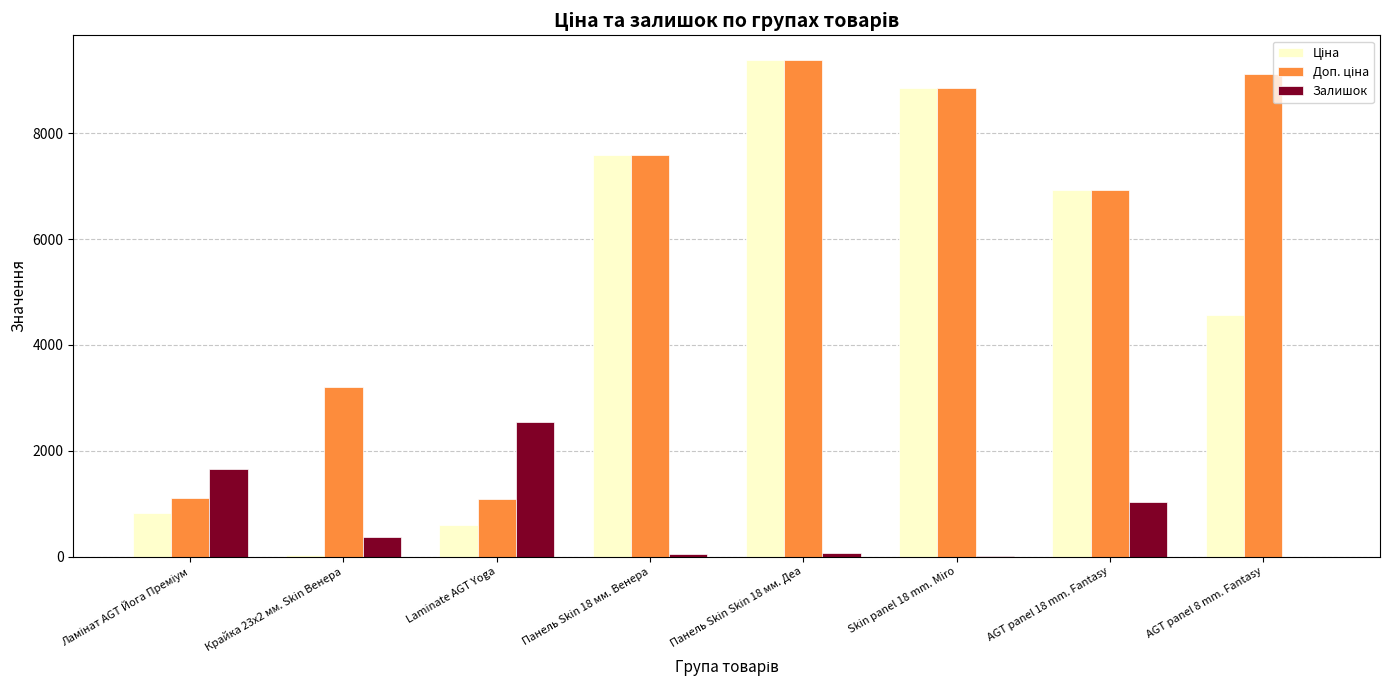

At which category is the sum across all series the highest?

Панель Skin Skin 18 мм. Деа